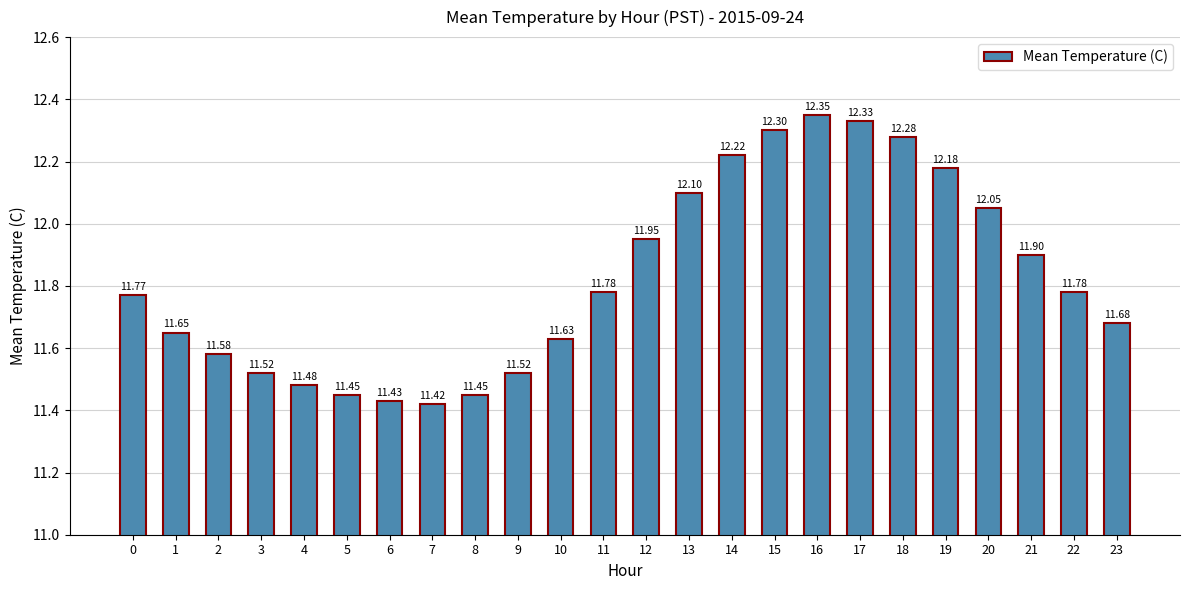

What is the average value?

11.8